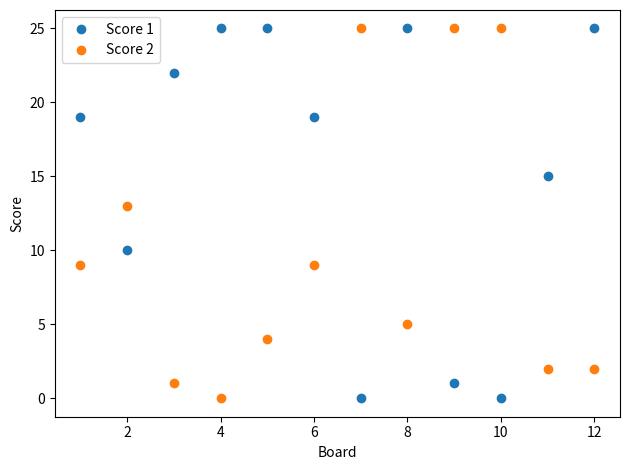

Which series has the largest total across all categories?

Score 1